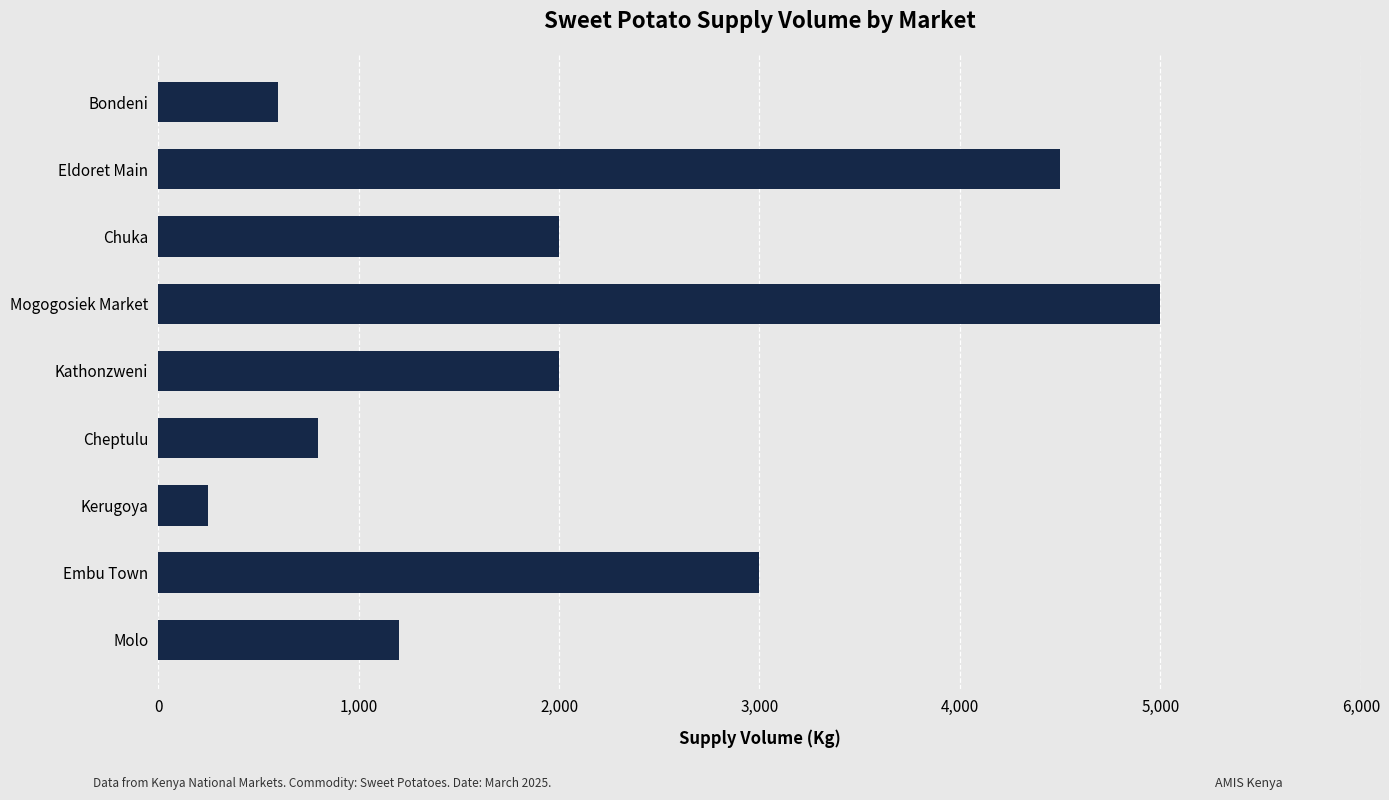

What is the difference between the maximum and minimum values?

4750